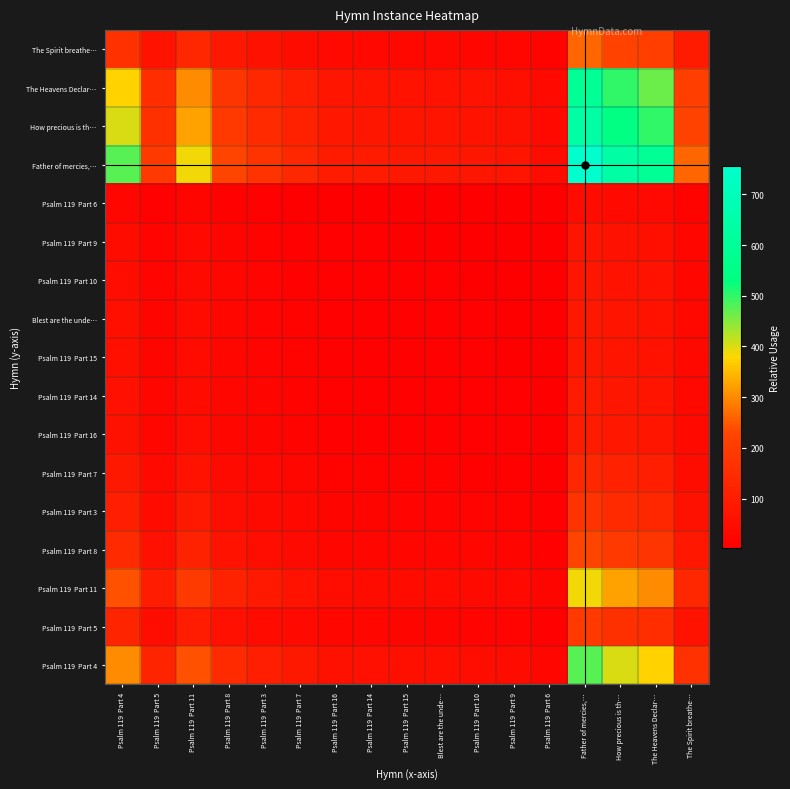

Between Psalm 119  Part 15 and Psalm 119  Part 8, which is larger?

Psalm 119  Part 8